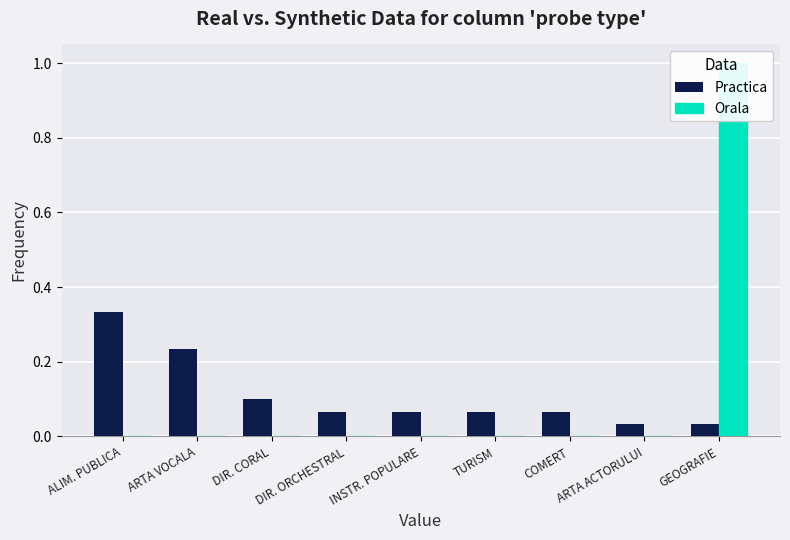

At how many categories does at least one series exceed 0?

9